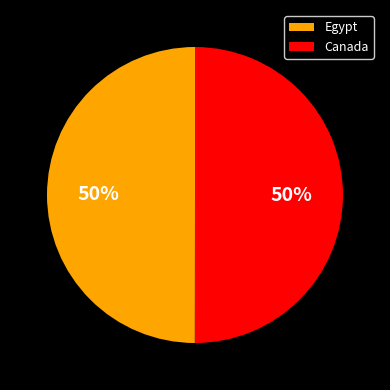

What percentage is the Canada slice, to the nearest percent?

50%